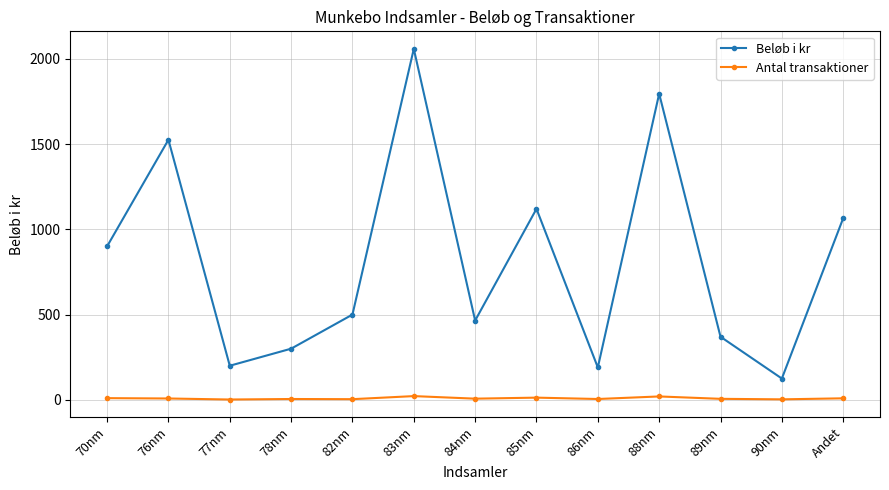

At which label does Antal transaktioner first exceed 7?

70nm